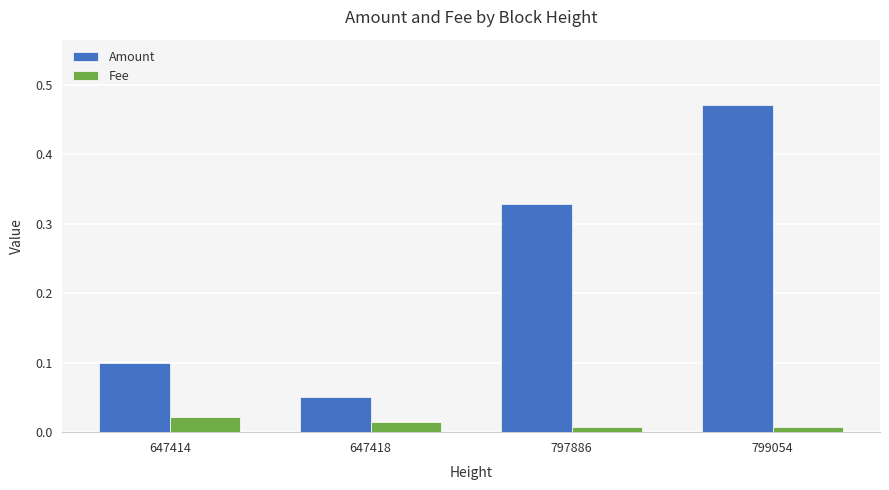

Count the Fee values in the range 0 to 1.

4